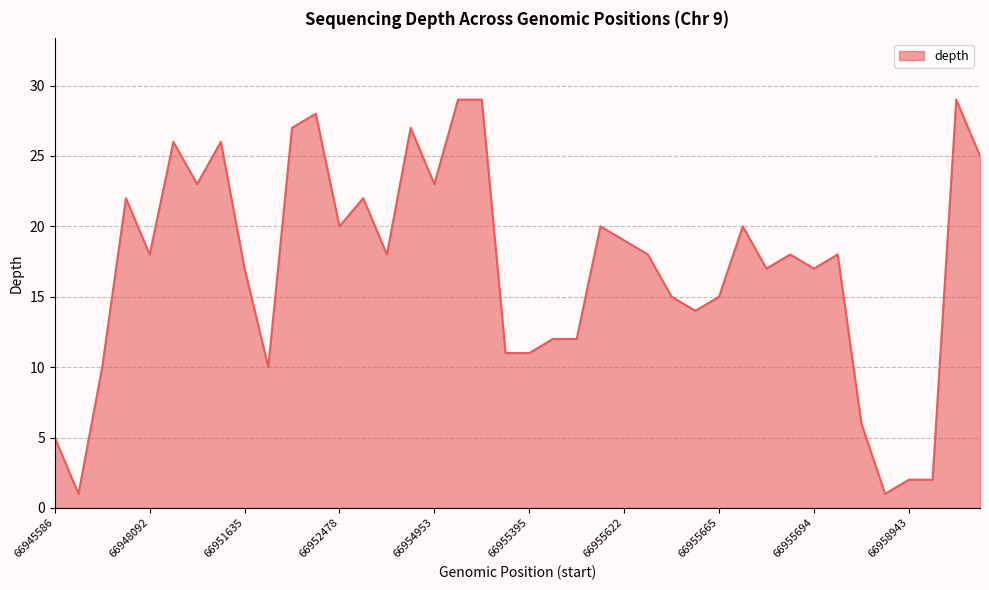

Does the chart have visible grid lines?

Yes